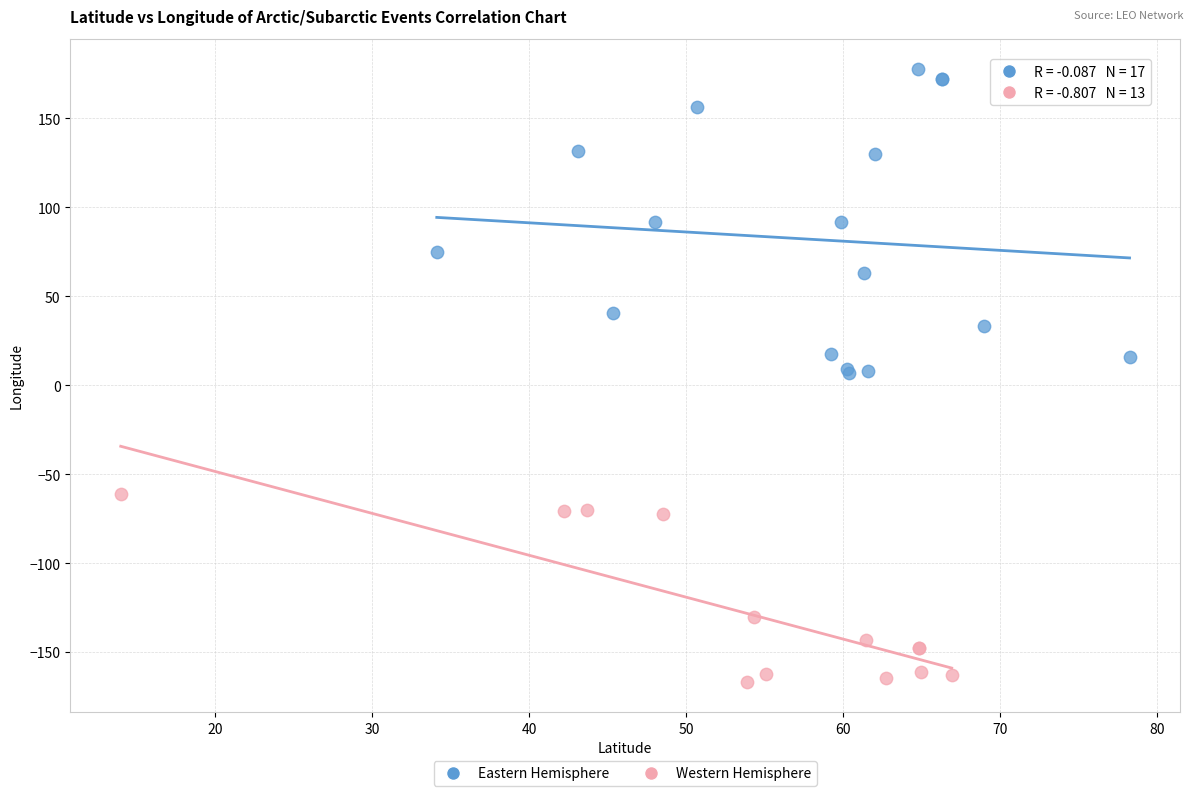

Which series contains the highest Y value?

Eastern Hemisphere